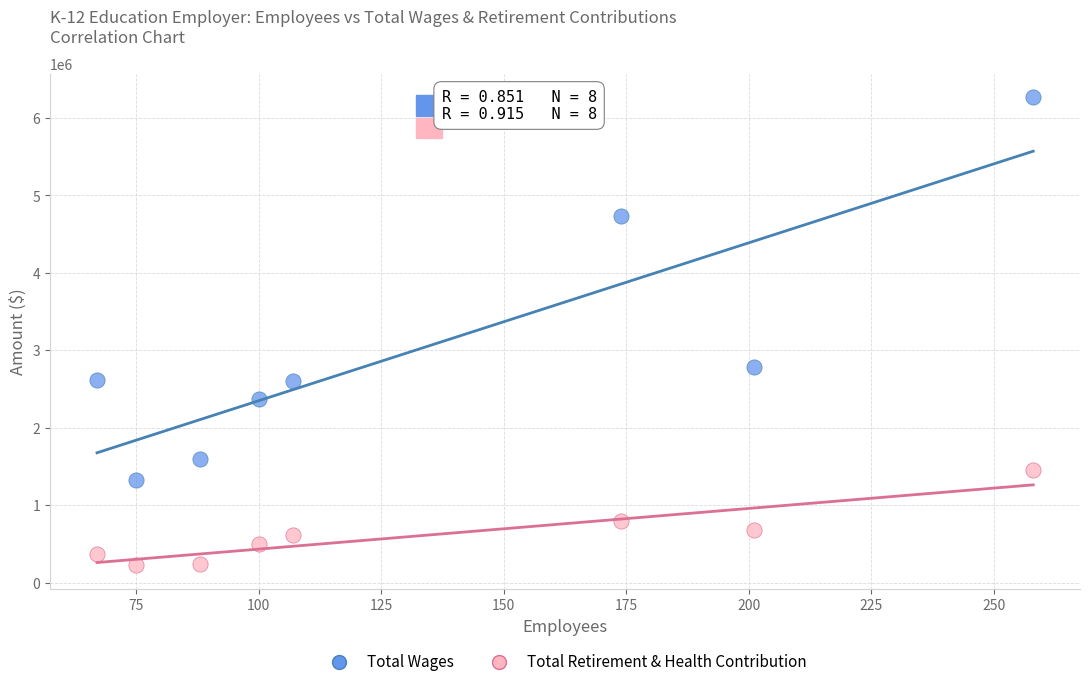

What are all the series names shown in the legend?

Total Wages, Total Retirement & Health Contribution